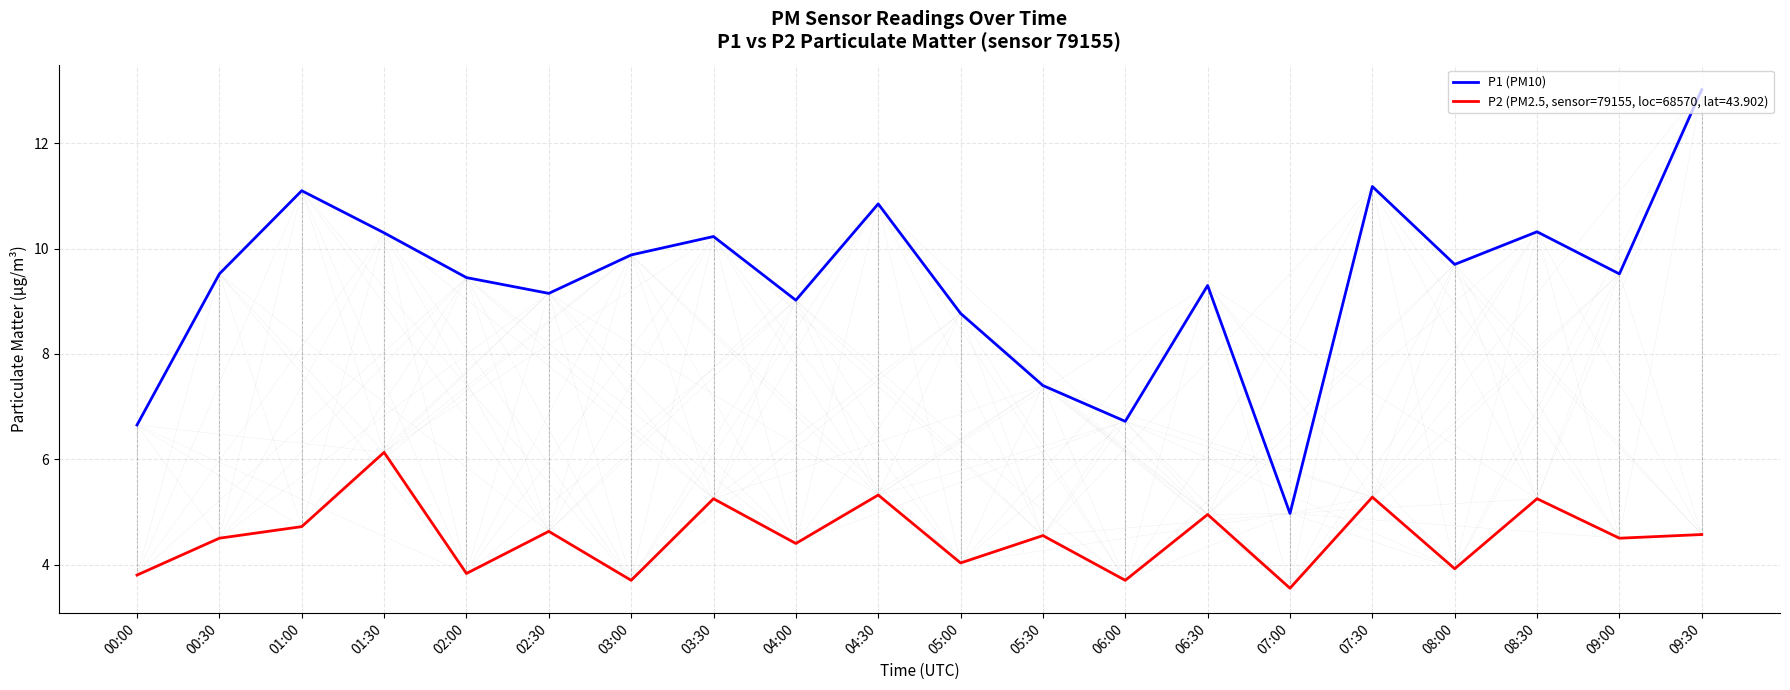

What is the difference between the maximum and minimum values in the P2 (PM2.5, sensor=79155, loc=68570, lat=43.902) series?

2.6